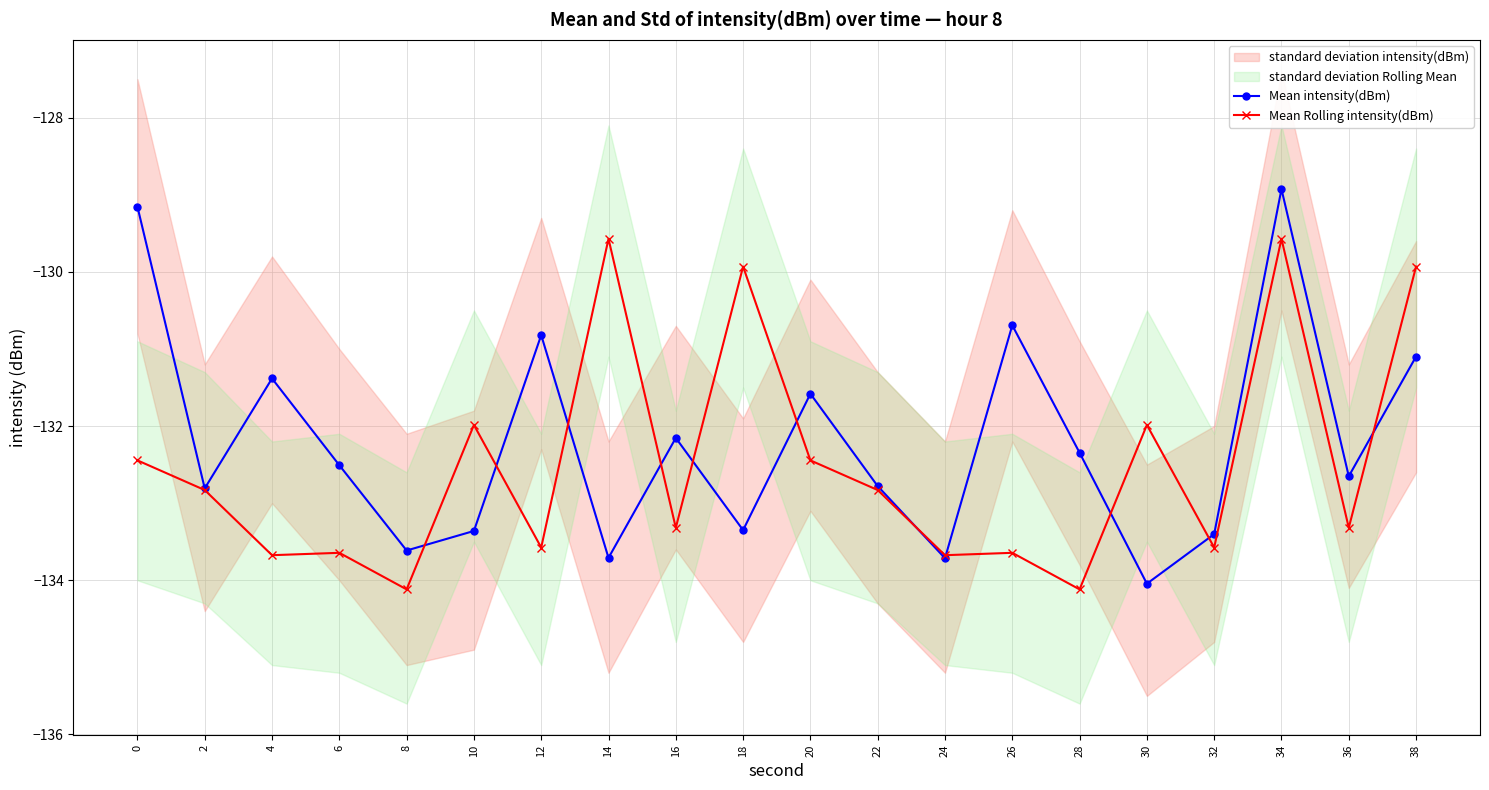

Reading left to right, extract all data points from this chart.

Mean intensity(dBm): -129.2	-132.8	-131.4	-132.5	-133.6	-133.4	-130.8	-133.7	-132.2	-133.3	-131.6	-132.8	-133.7	-130.7	-132.3	-134.0	-133.4	-128.9	-132.7	-131.1
Mean Rolling intensity(dBm): -132.4	-132.8	-133.7	-133.6	-134.1	-132.0	-133.6	-129.6	-133.3	-129.9	-132.4	-132.8	-133.7	-133.6	-134.1	-132.0	-133.6	-129.6	-133.3	-129.9